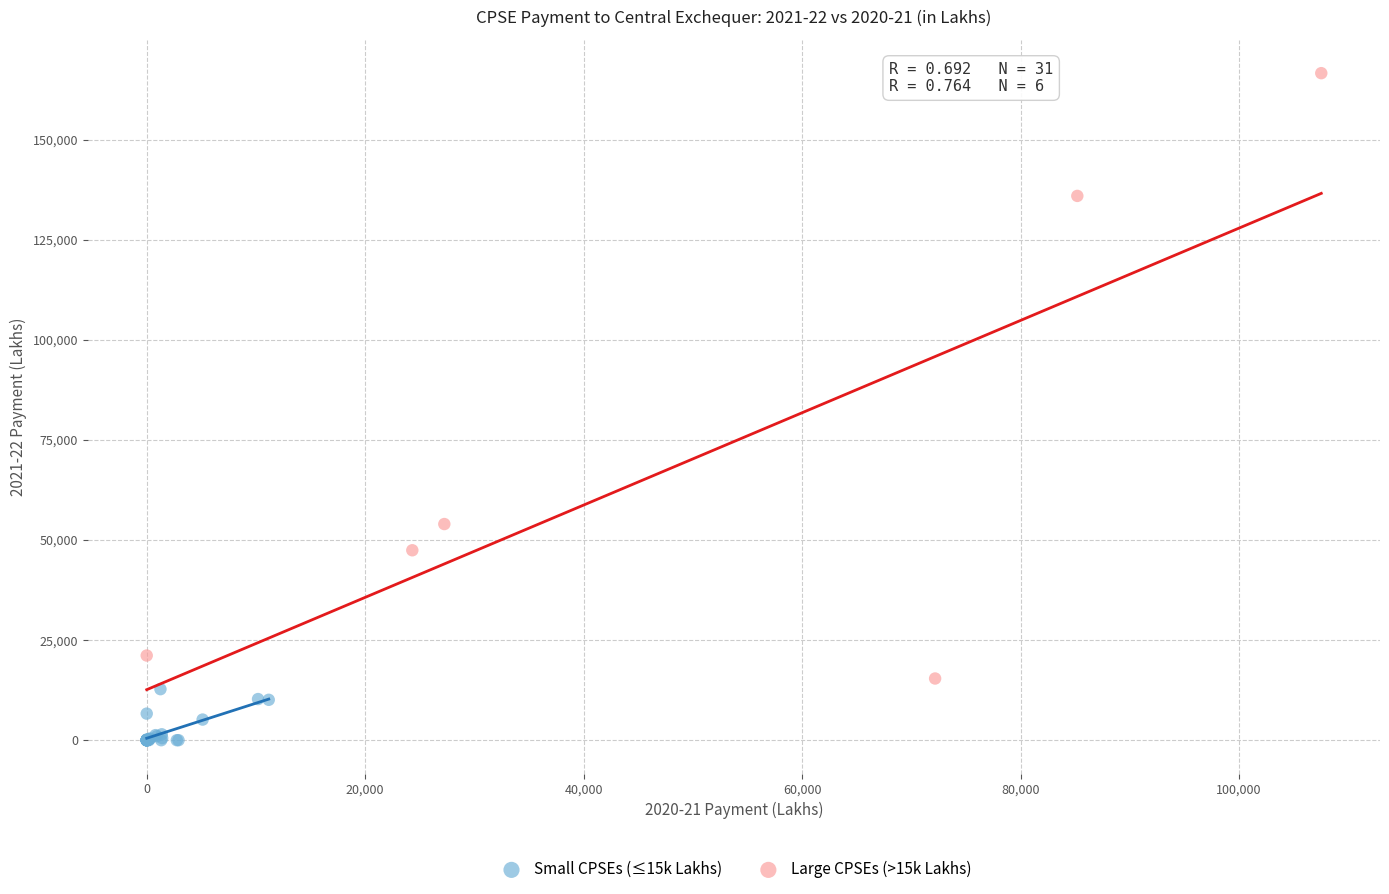

Which series has the largest Y range (max minus min)?

Large CPSEs (>15k Lakhs)